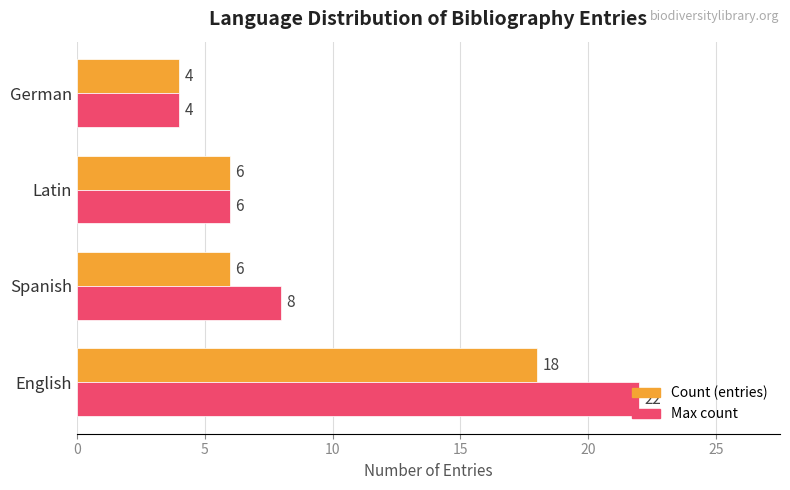

What is the maximum value for Count (entries)?

18